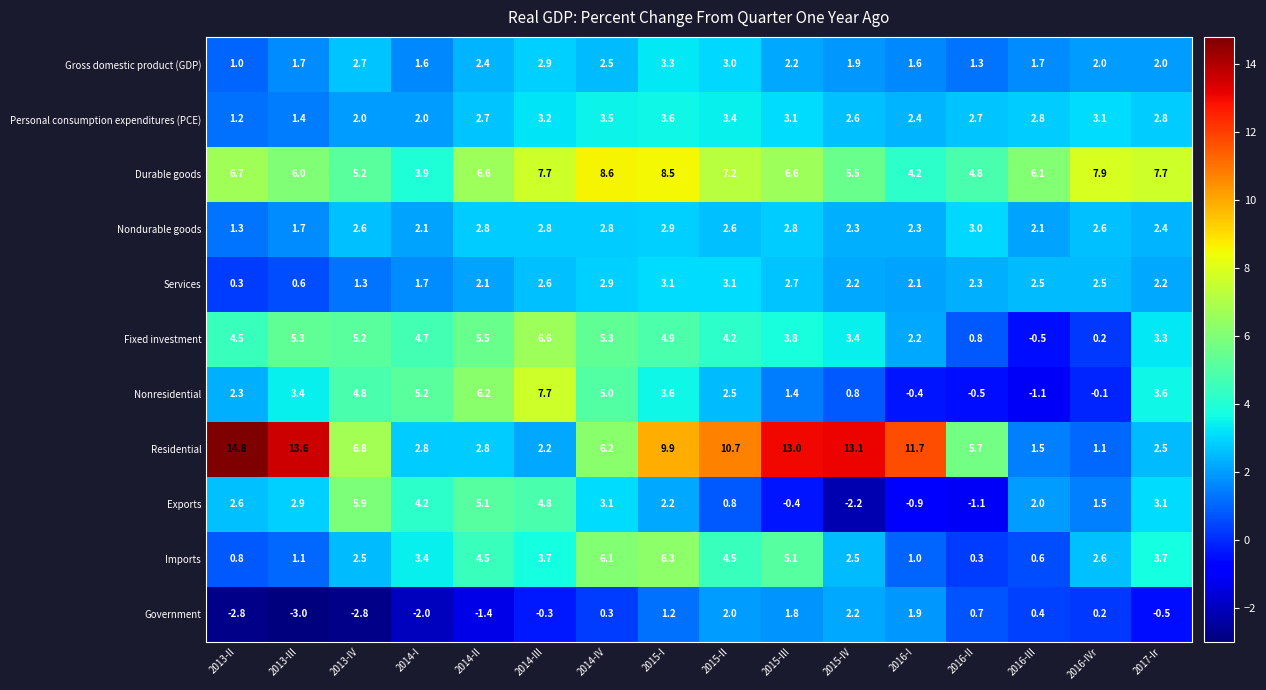

What is the difference between the highest and lowest values at 2016-IVr?

8.0